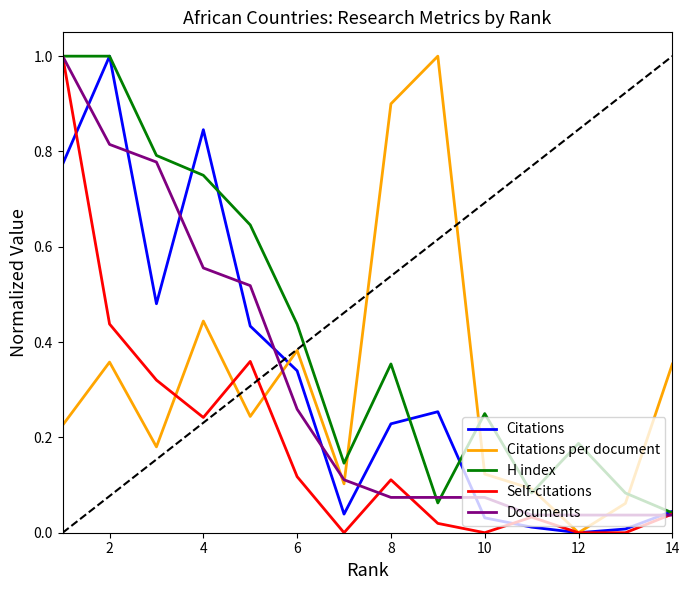

Which series has the largest total across all categories?

H index